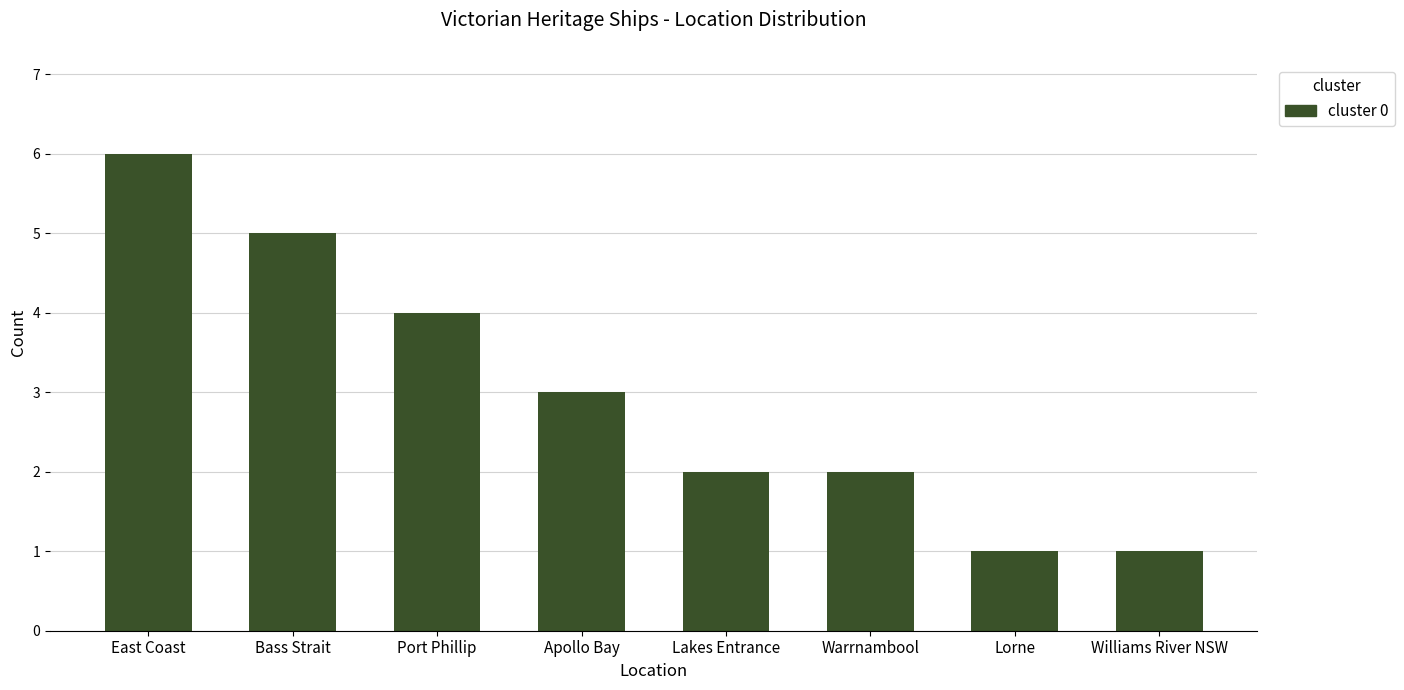

What is the smallest value displayed?

1